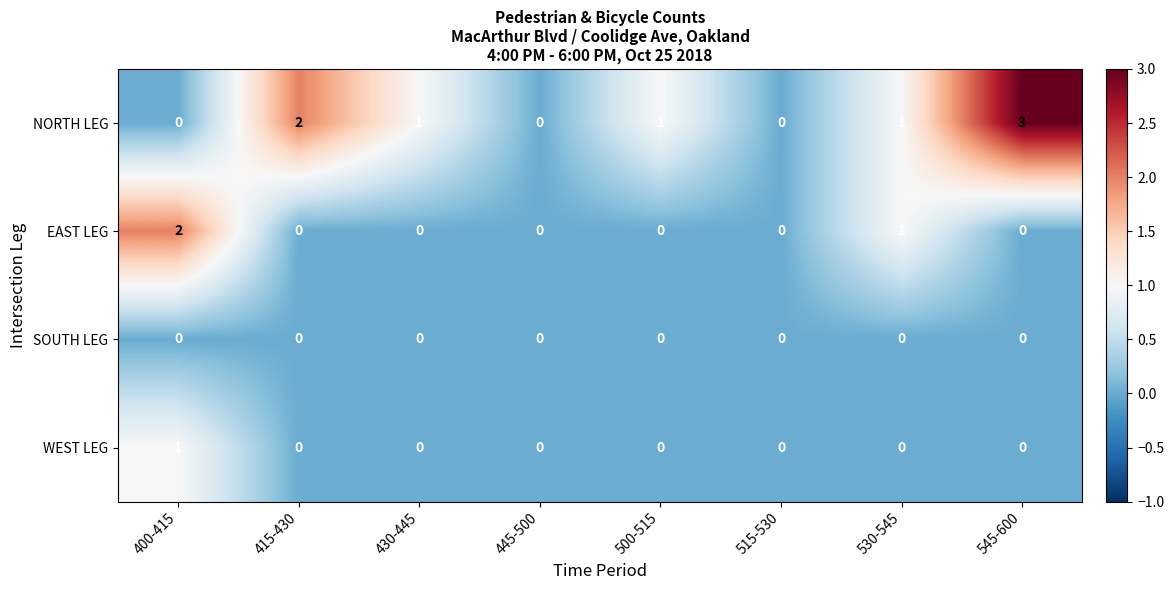

Is it true that WEST LEG equals 0 at 530-545?

True